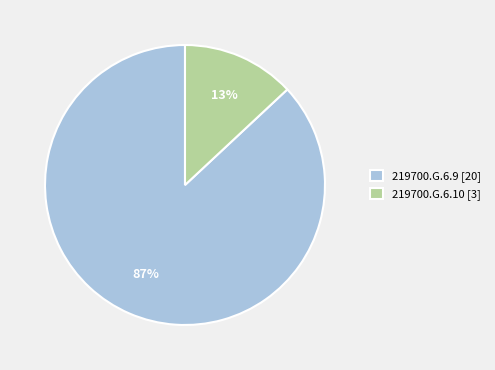

To the nearest percent, what portion does 219700.G.6.9 represent?

87%